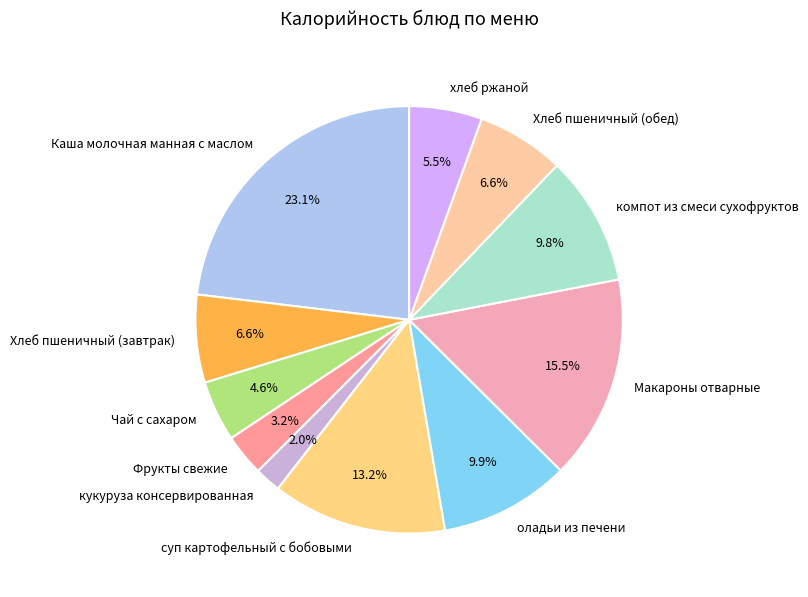

To the nearest percent, what is the difference between the суп картофельный с бобовыми and Макароны отварные slice percentages?

2%